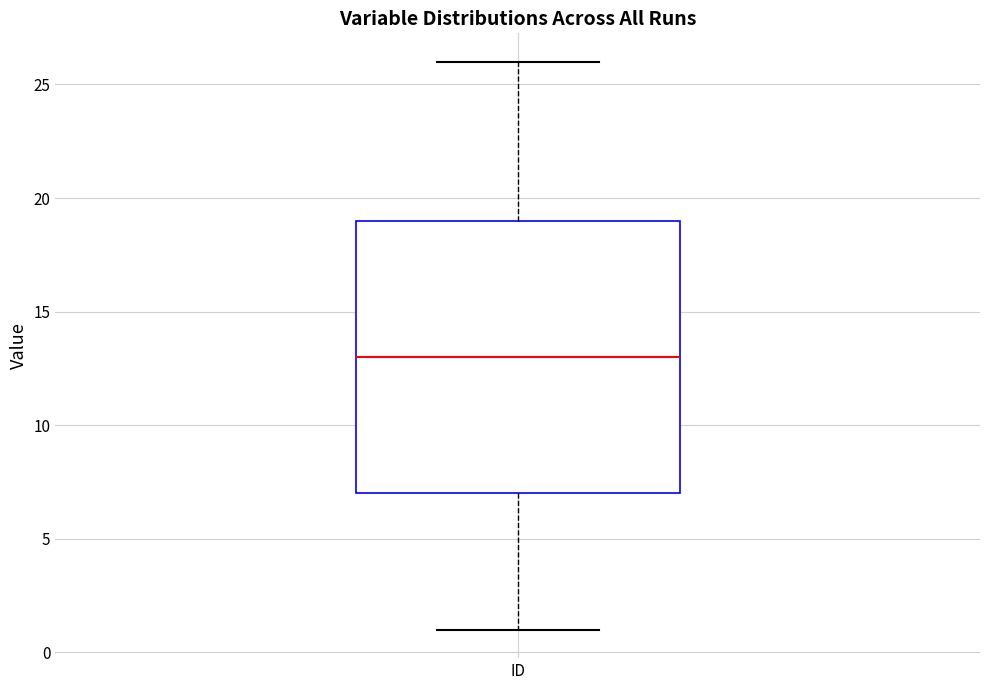

Where does the upper whisker of the box for ID end on the y-axis? The values are not printed on the chart, so give them approximately, as read against the axis.

26